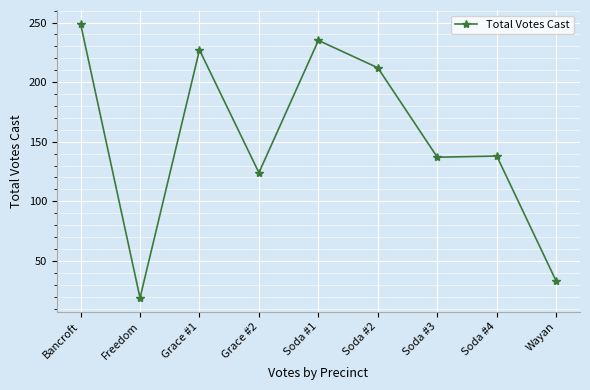

The value at Soda #3 is 55. True or false?

False